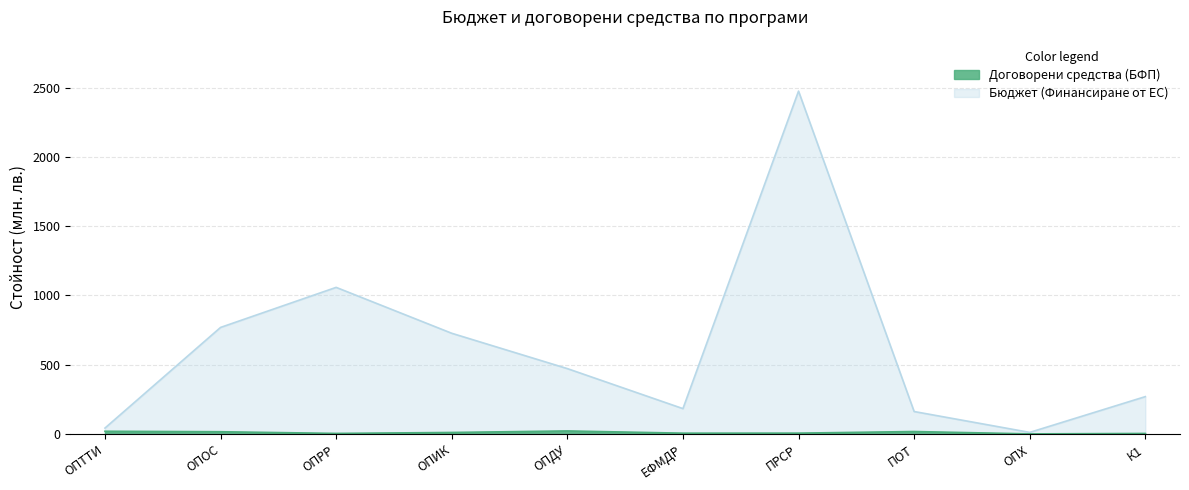

At which category is the sum across all series the highest?

ПРСР